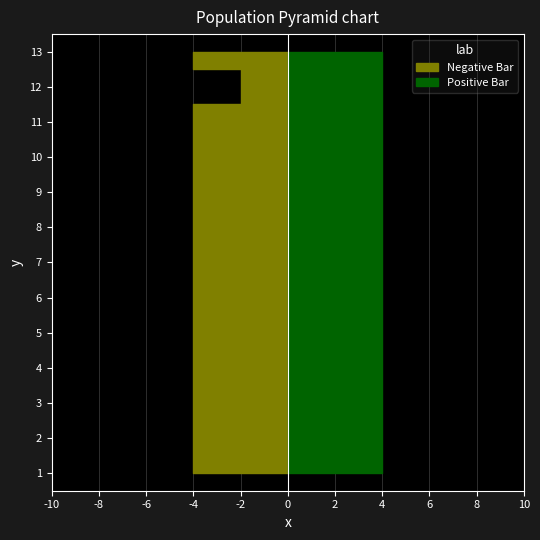

Reading left to right, what are all the values shown in this chart?

aantal_deuren: 4	4	4	4	4	4	4	4	4	4	4	2	4
aantal_wielen: 4	4	4	4	4	4	4	4	4	4	4	4	4